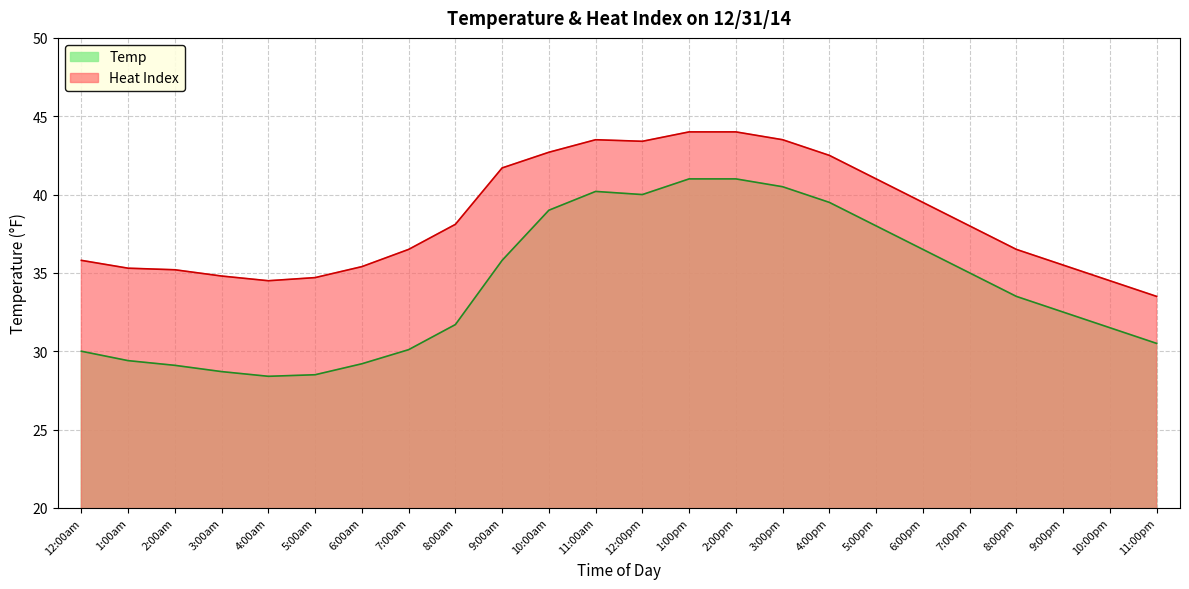

Reading right to left, list all the values displayed in this chart.

Temp: 30.5	31.5	32.5	33.5	35.0	36.5	38.0	39.5	40.5	41.0	41.0	40.0	40.2	39.0	35.8	31.7	30.1	29.2	28.5	28.4	28.7	29.1	29.4	30.0
Heat Index: 33.5	34.5	35.5	36.5	38.0	39.5	41.0	42.5	43.5	44.0	44.0	43.4	43.5	42.7	41.7	38.1	36.5	35.4	34.7	34.5	34.8	35.2	35.3	35.8